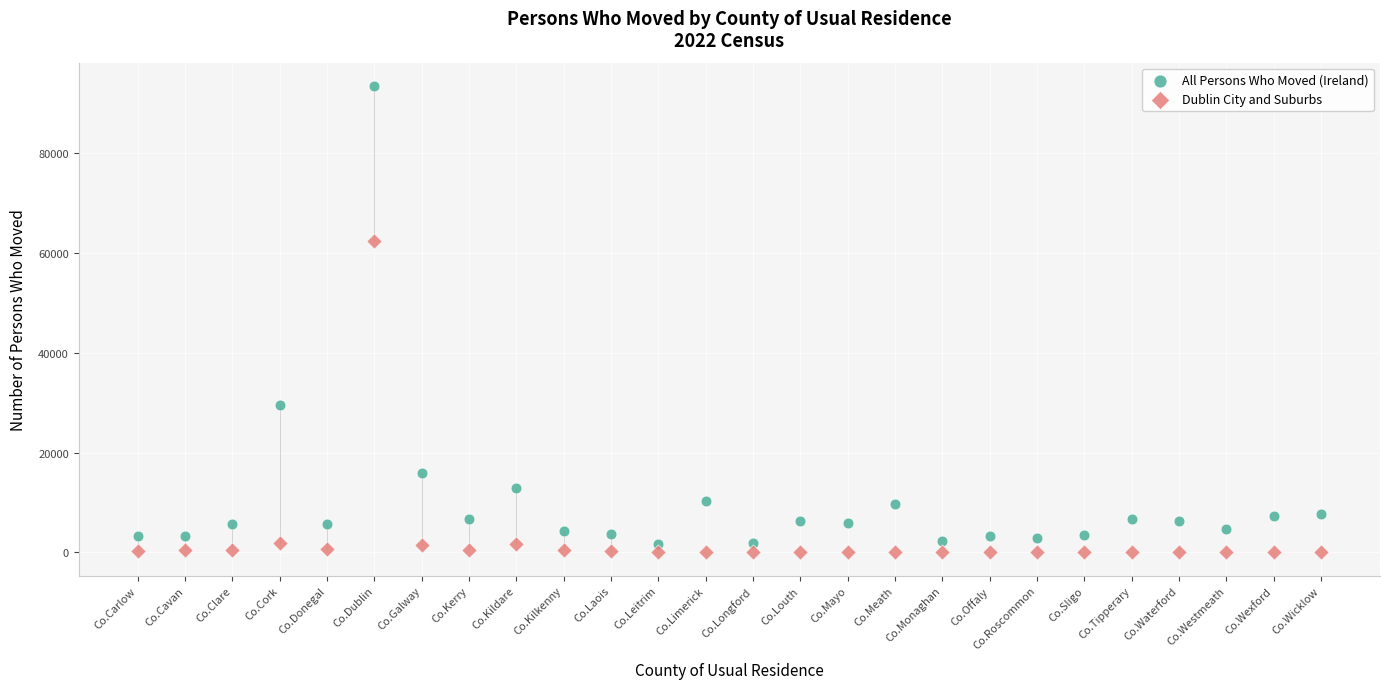

Which series has the largest Y range (max minus min)?

All Persons Who Moved (Ireland)